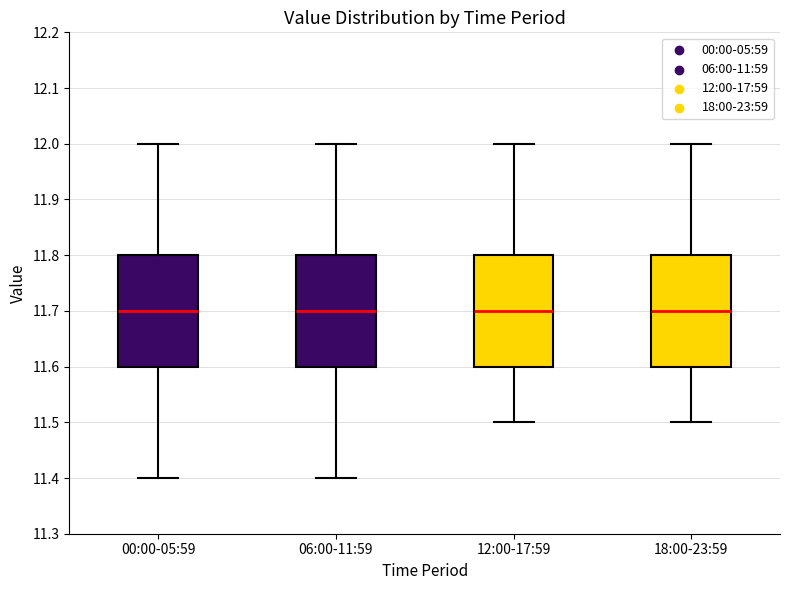

Where does the lower whisker of the box for 06:00-11:59 end on the y-axis? The values are not printed on the chart, so give them approximately, as read against the axis.

11.4